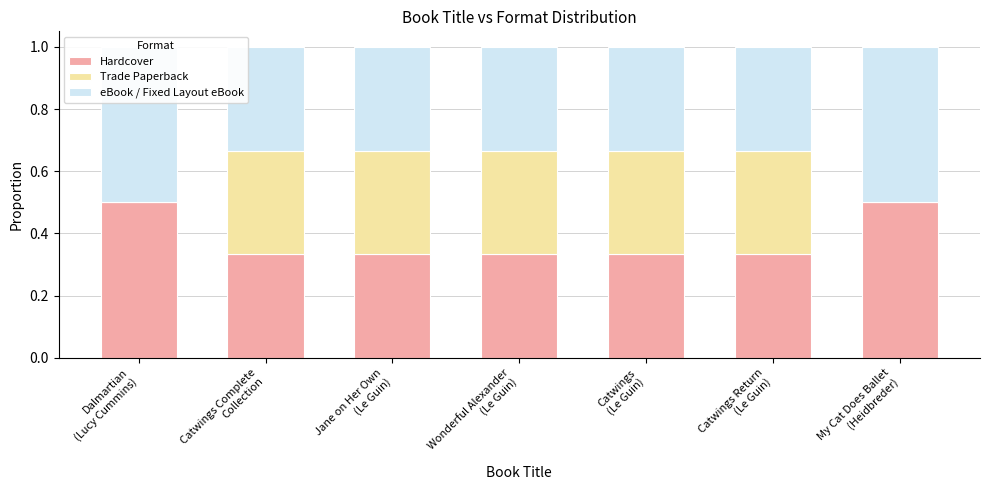

What is the greatest value displayed?

0.5